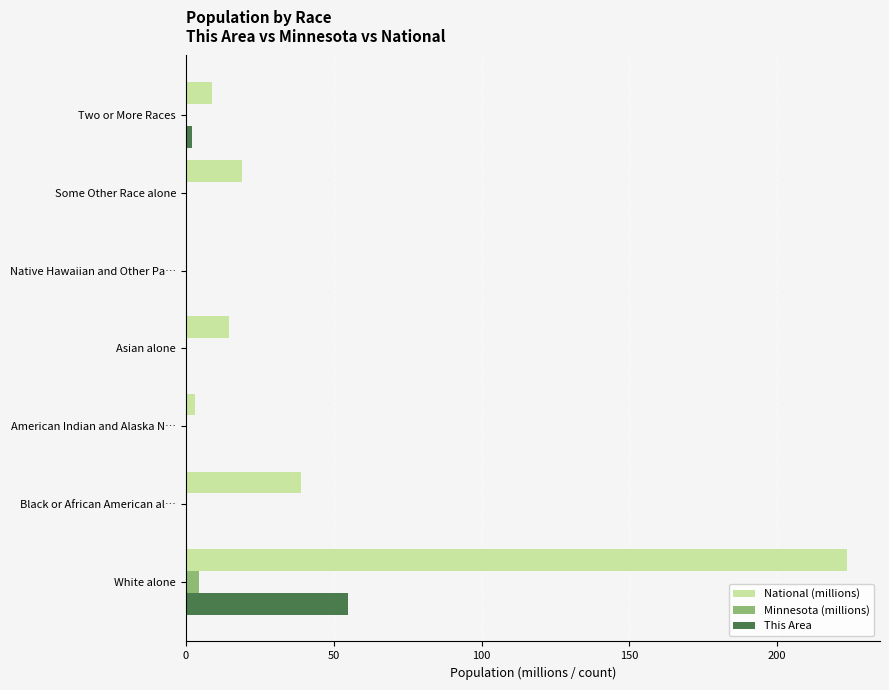

Which series has the largest total across all categories?

National (millions)